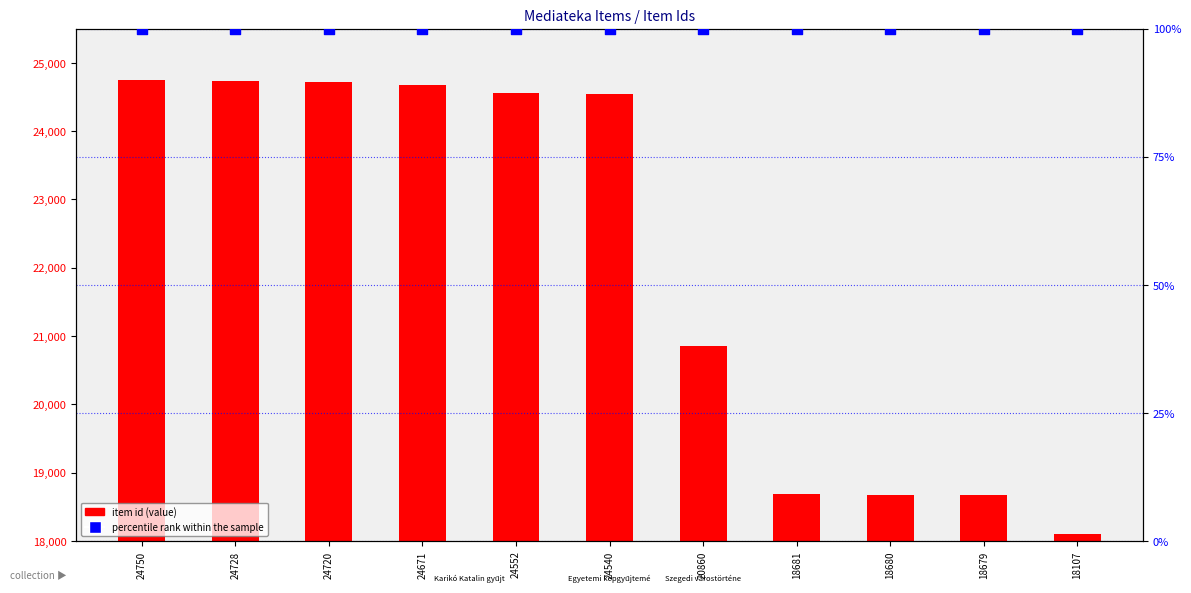

Which series contains the highest Y value?

item id (count)